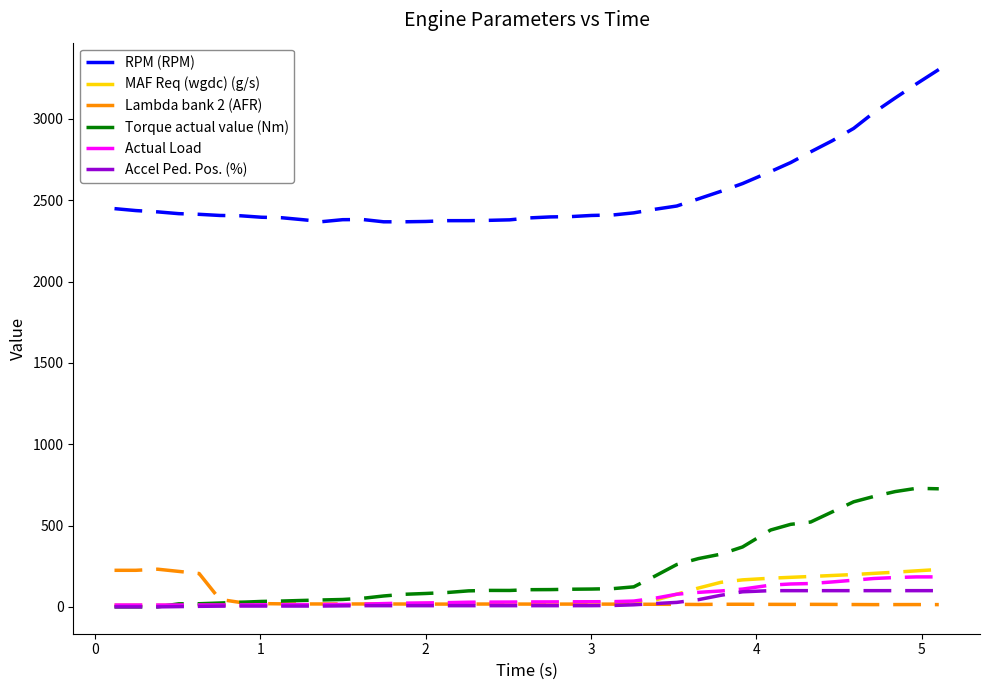

What is the lowest value of the RPM (RPM) series?

2367.0